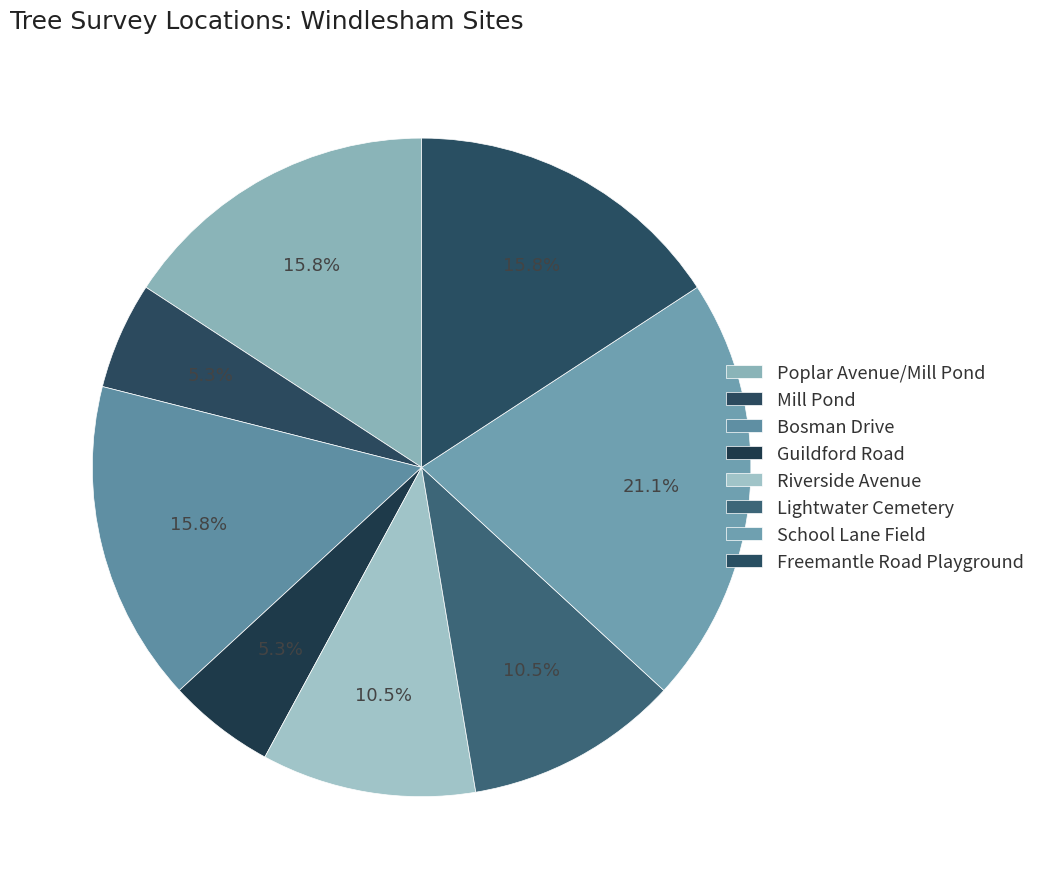

Is Bosman Drive the majority of the pie?

No